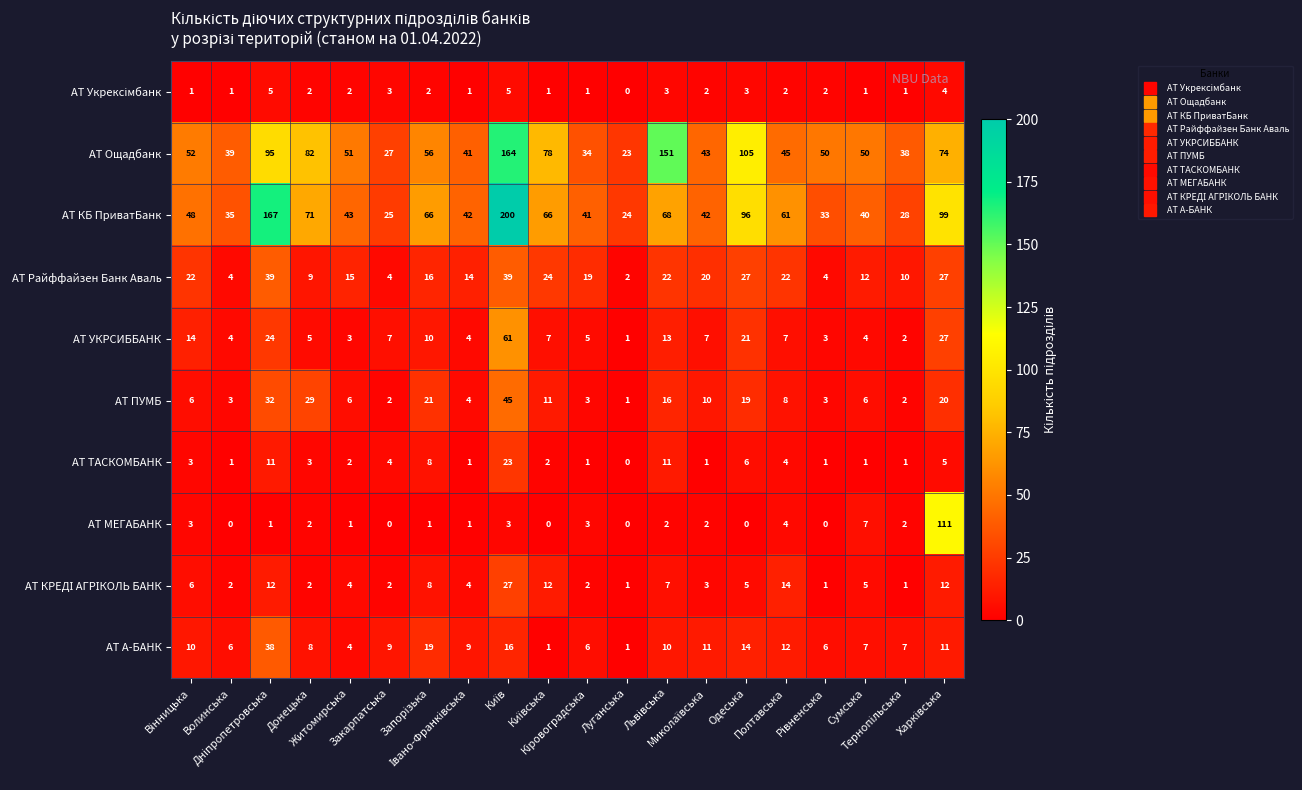

What is the highest value of the АТ ПУМБ series?

45